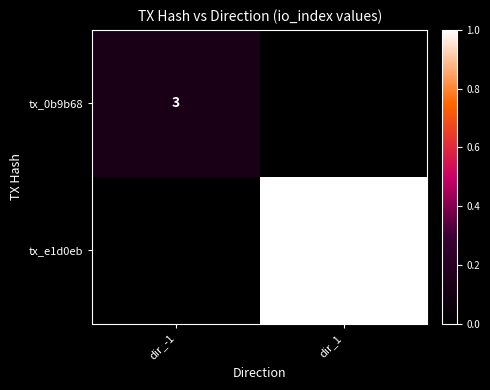

The tx_e1d0eb series shows 12 at dir_1. True or false?

False